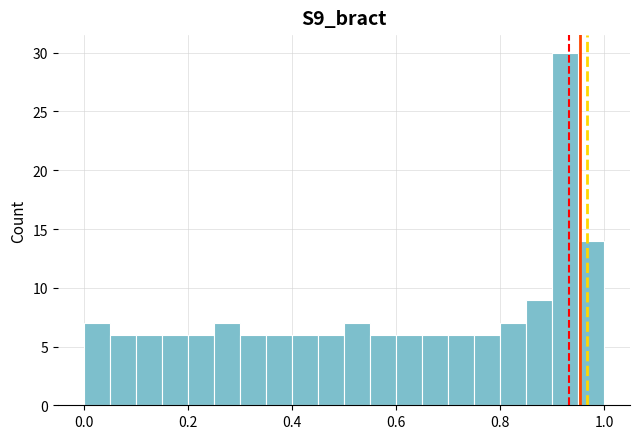

Around what value on the x-axis is the tallest bar? Give the approximate position of its centre, as read against the axis.

0.92